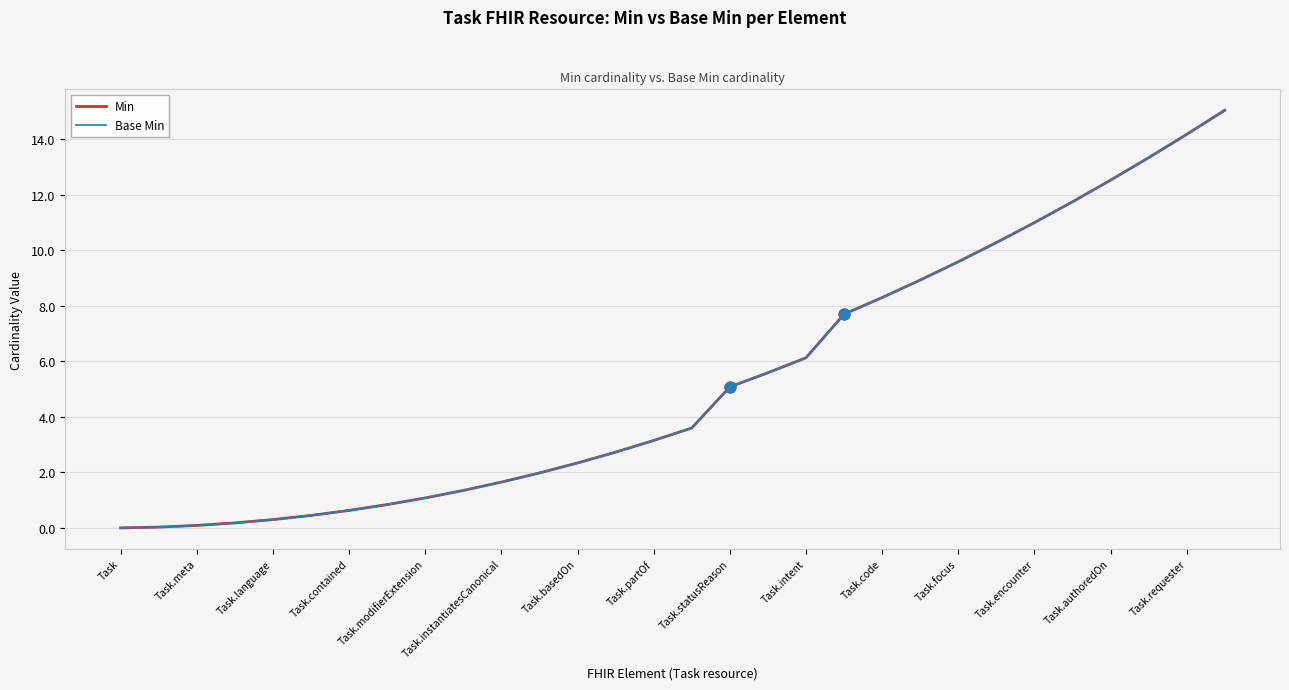

At how many categories does at least one series exceed 0?

29